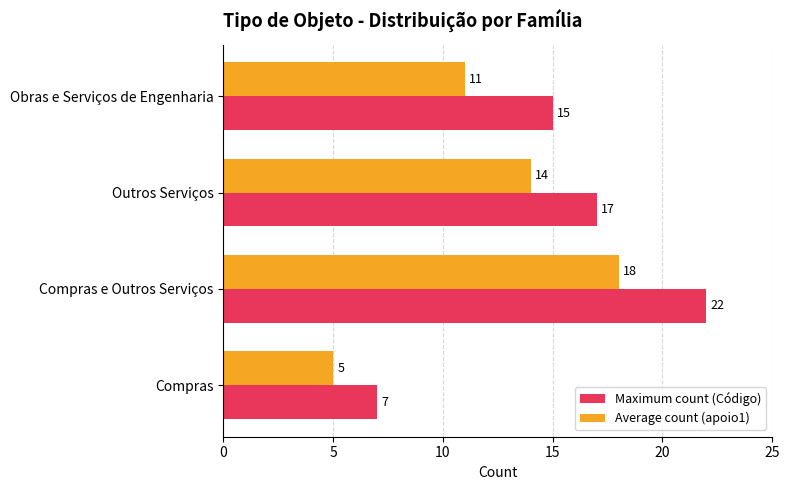

Which series changed the most between Compras e Outros Serviços and Outros Serviços?

Maximum count (Código)